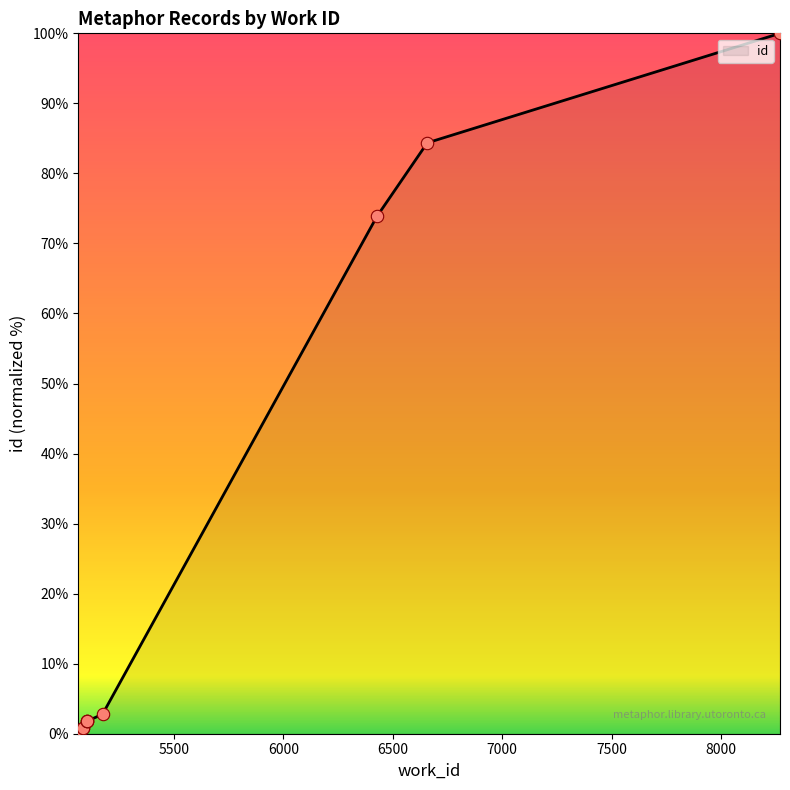

What is the difference between the maximum and minimum values?

100.0